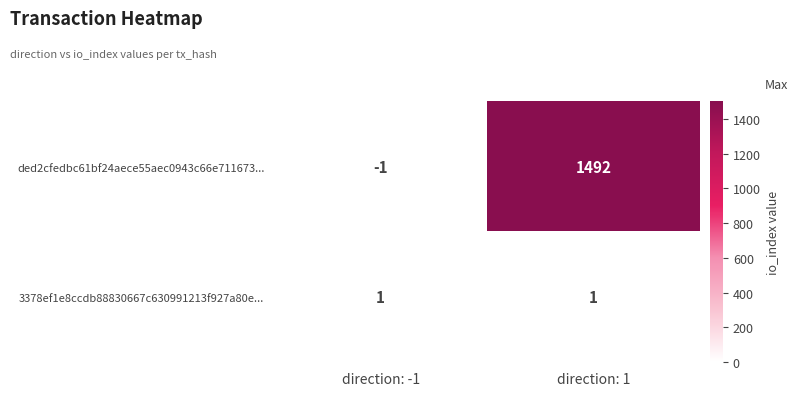

At which category does the chart reach its peak across all series?

direction: 1